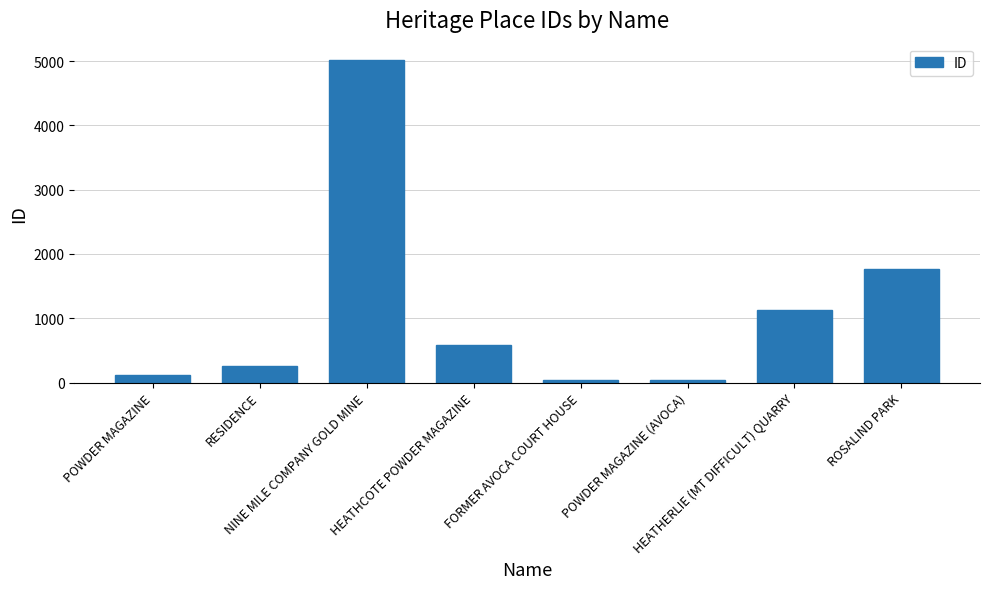

Between FORMER AVOCA COURT HOUSE and POWDER MAGAZINE, which is larger?

POWDER MAGAZINE